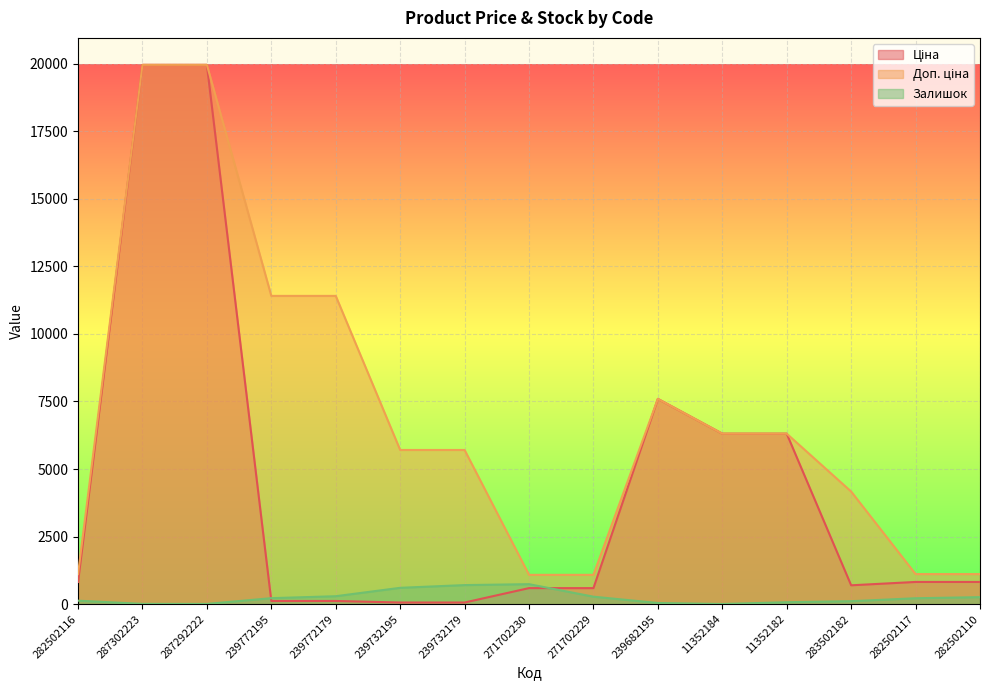

Reading left to right, list all the values displayed in this chart.

Ціна: 818.5	19964.2	19964.2	114.1	114.1	57.0	57.0	589.9	589.9	7596.5	6308.8	6308.8	694.3	818.5	818.5
Доп. ціна: 1109.2	19964.2	19964.2	11410.0	11410.0	5705.0	5705.0	1081.7	1081.7	7596.5	6308.8	6308.8	4165.6	1109.2	1109.2
Залишок: 125.0	7.0	5.0	218.0	290.0	601.0	702.0	736.0	273.0	39.0	2.0	68.0	106.0	215.0	256.0